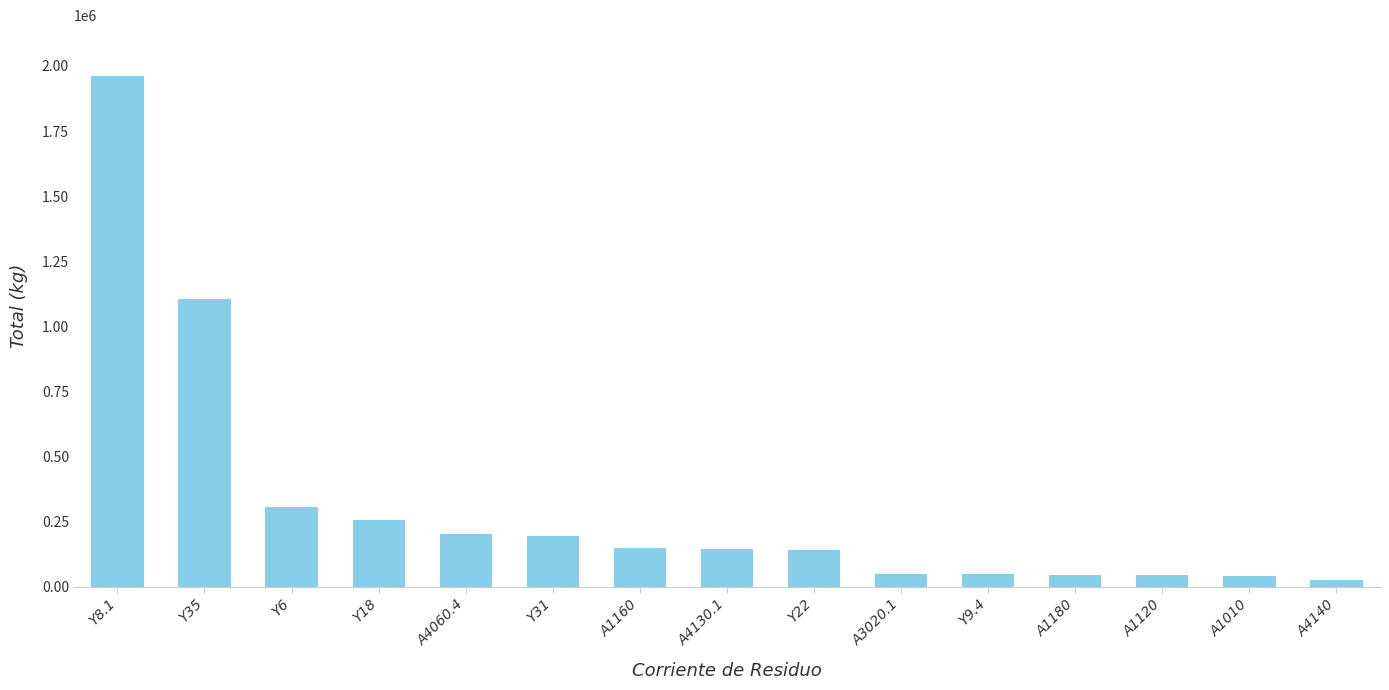

Where is the data nearest to the value 992587?

Y35